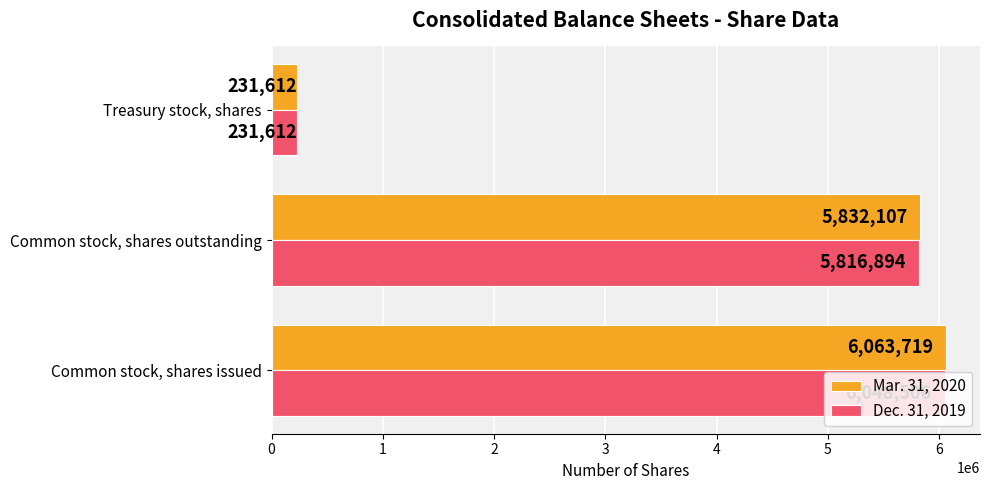

Read the Dec. 31, 2019 value at Common stock, shares issued, to the nearest 100.

6048500